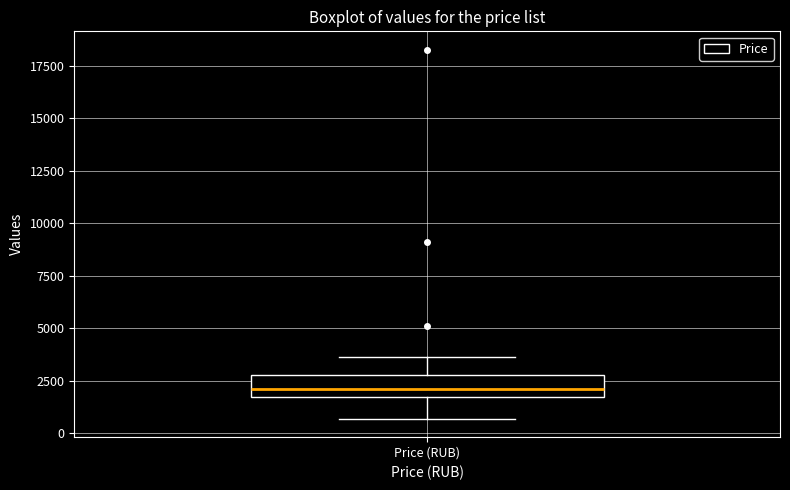

Transcribe this box plot: give where the median line is, the range the box spans, and where the two whiskers end, as read against the y-axis. The values are not printed on the chart, so give them approximately, as read against the axis.

median 2000, box 1500 to 3000, whiskers 500 to 3500